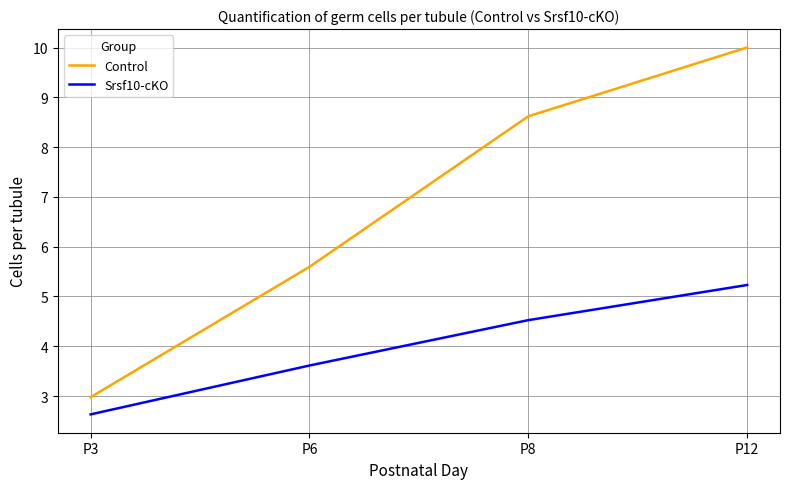

Which series changed the most between P6 and P8?

Control